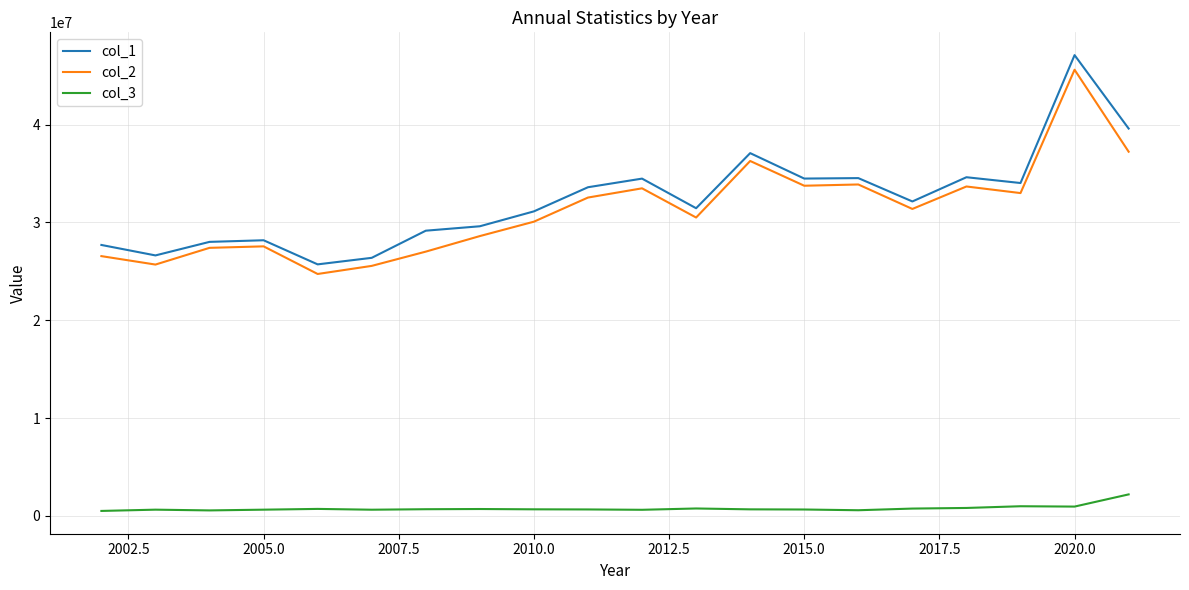

Does the chart have visible grid lines?

Yes